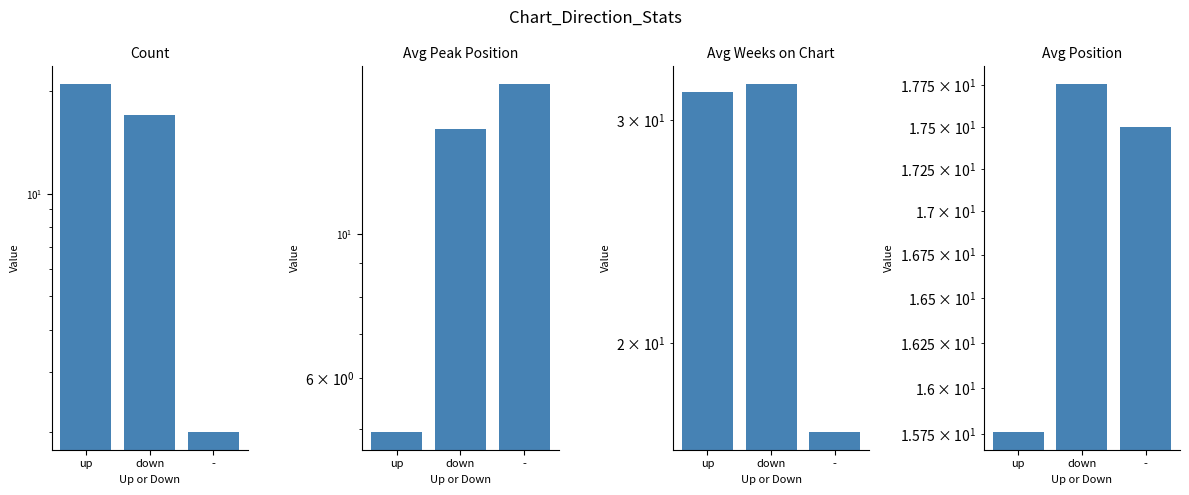

Rank the categories by Avg Weeks on Chart value from highest to lowest.

down, up, -